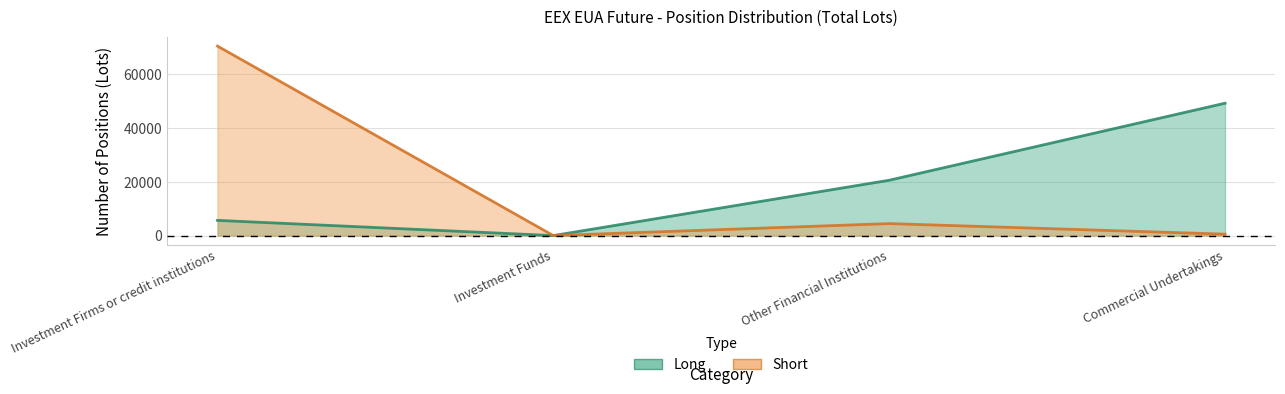

True or false: Short (line) and Long (line) cross at least once.

False